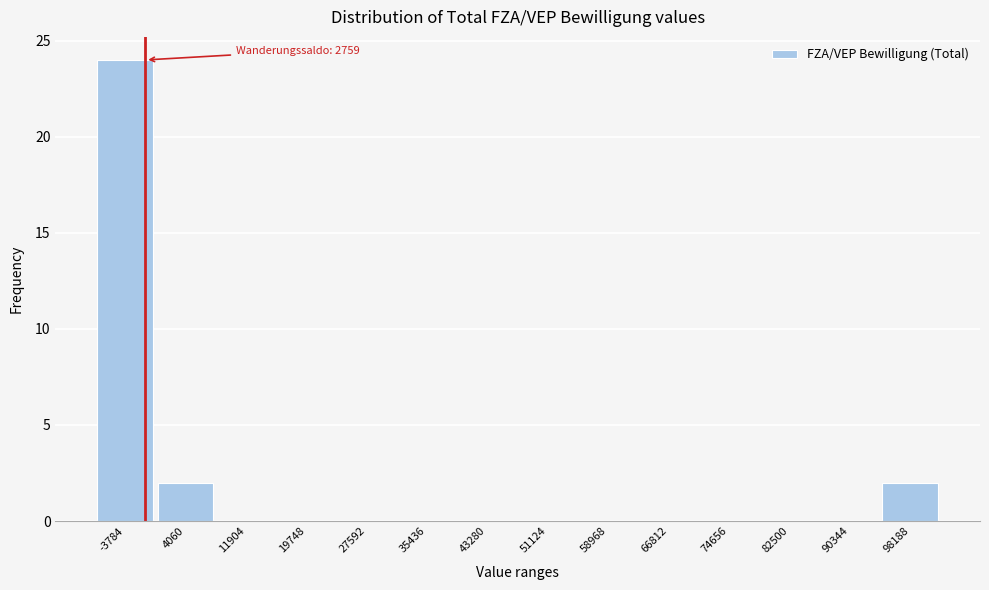

Reading left to right, list all the values displayed in this chart.

-3784=24	4060=2	11904=0	19748=0	27592=0	35436=0	43280=0	51124=0	58968=0	66812=0	74656=0	82500=0	90344=0	98188=2